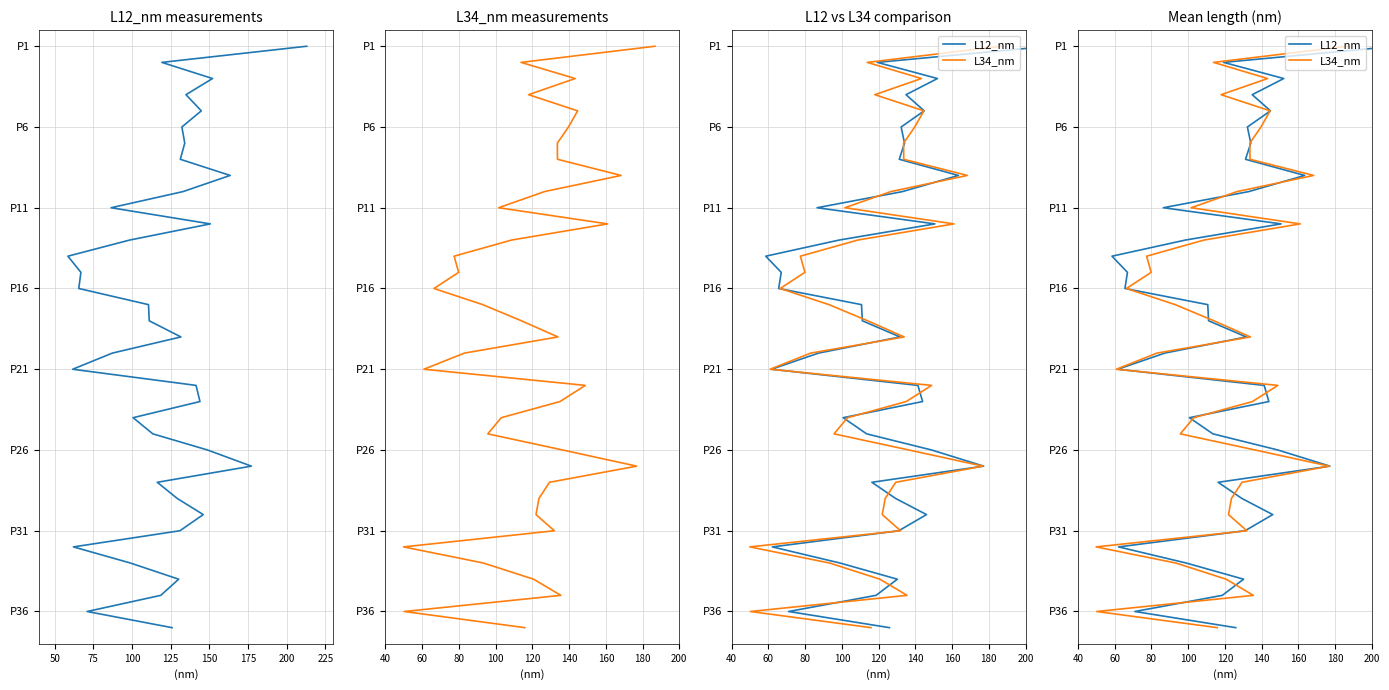

Which series has the largest total across all categories?

L12_nm